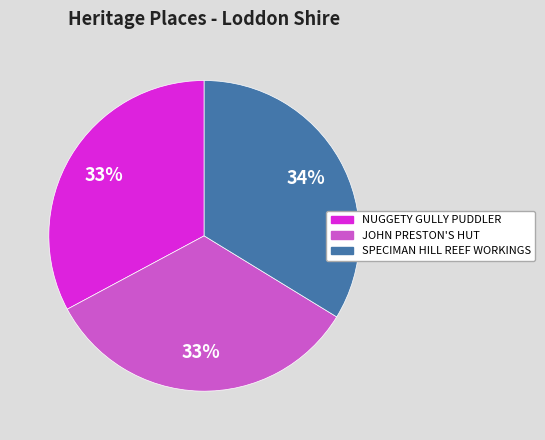

Combined, do SPECIMAN HILL REEF WORKINGS and NUGGETY GULLY PUDDLER account for over 50%?

Yes